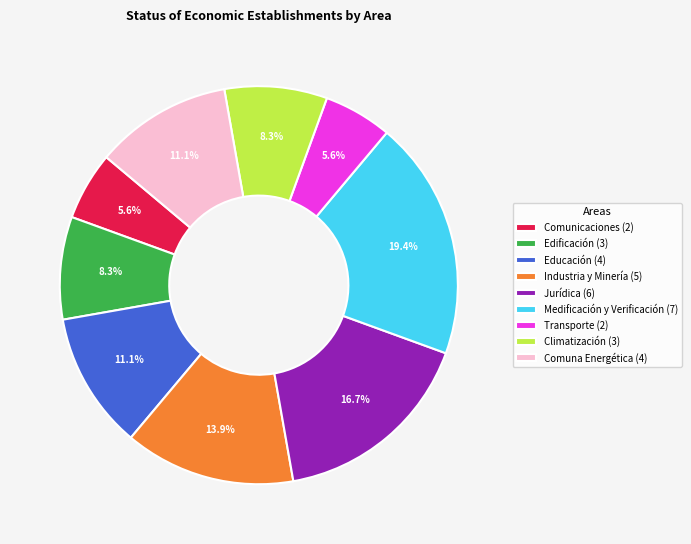

To the nearest percent, what is the difference between the largest and smallest slice percentages?

14%